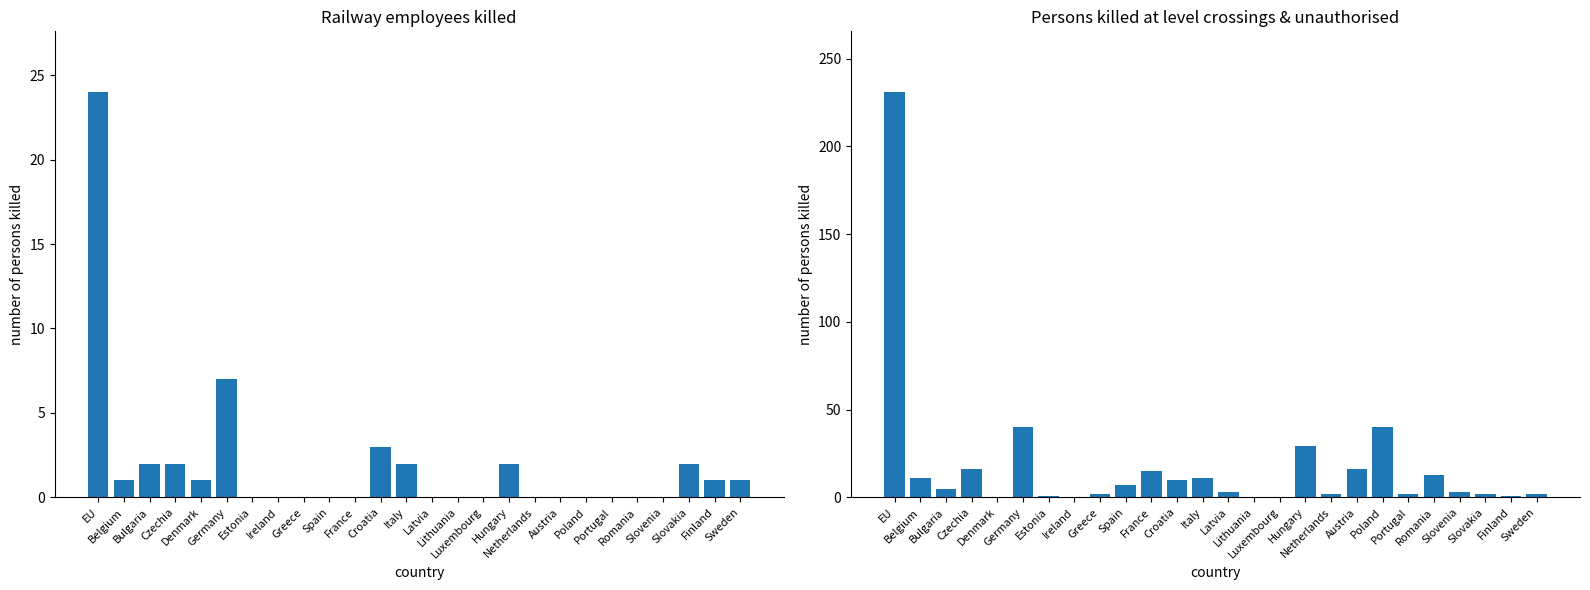

What is the difference between the second highest and second lowest values in the Railway employees series?

7